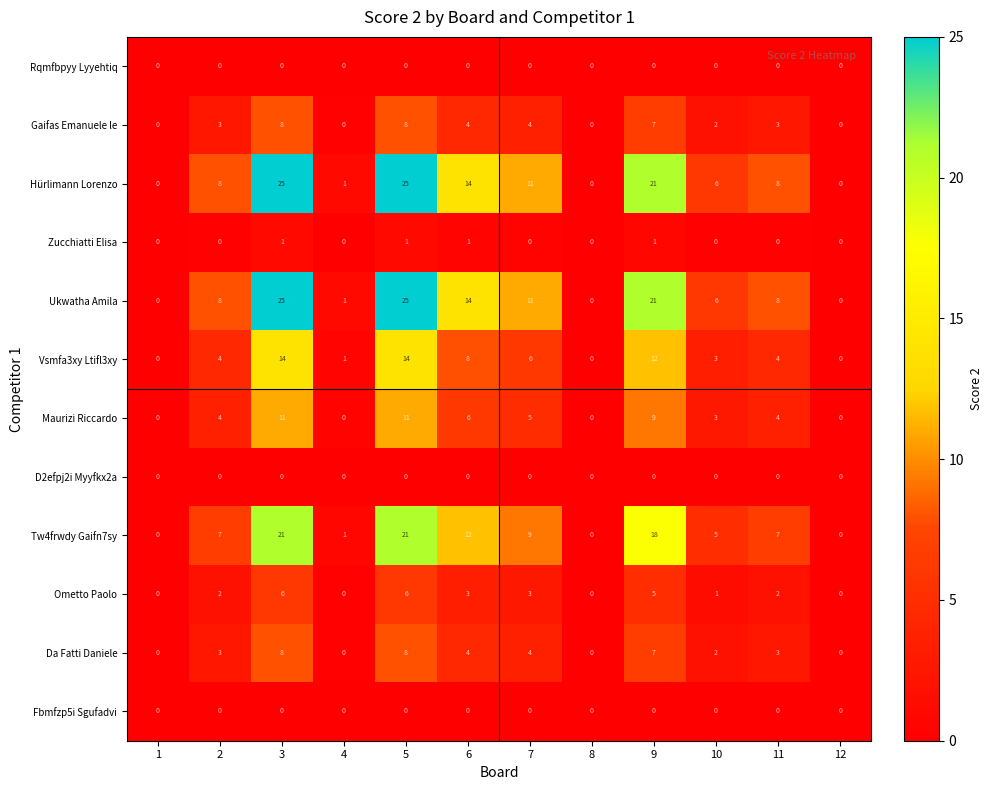

What is the approximate value of Gaifas Emanuele le at 2?

3